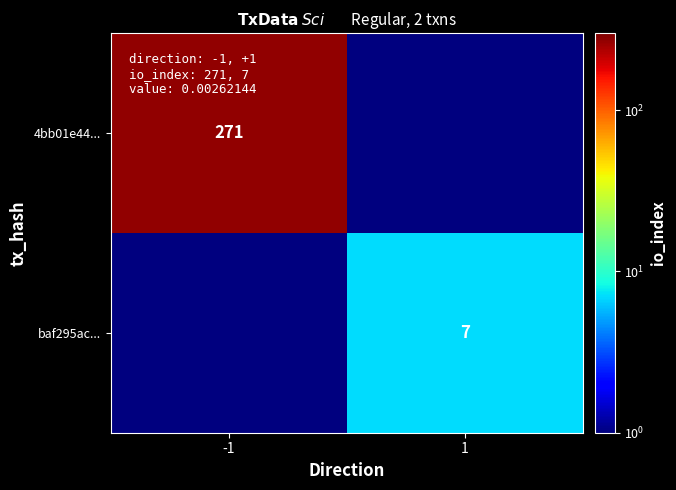

Is it true that 4bb01e44... equals 271.0 at -1?

True